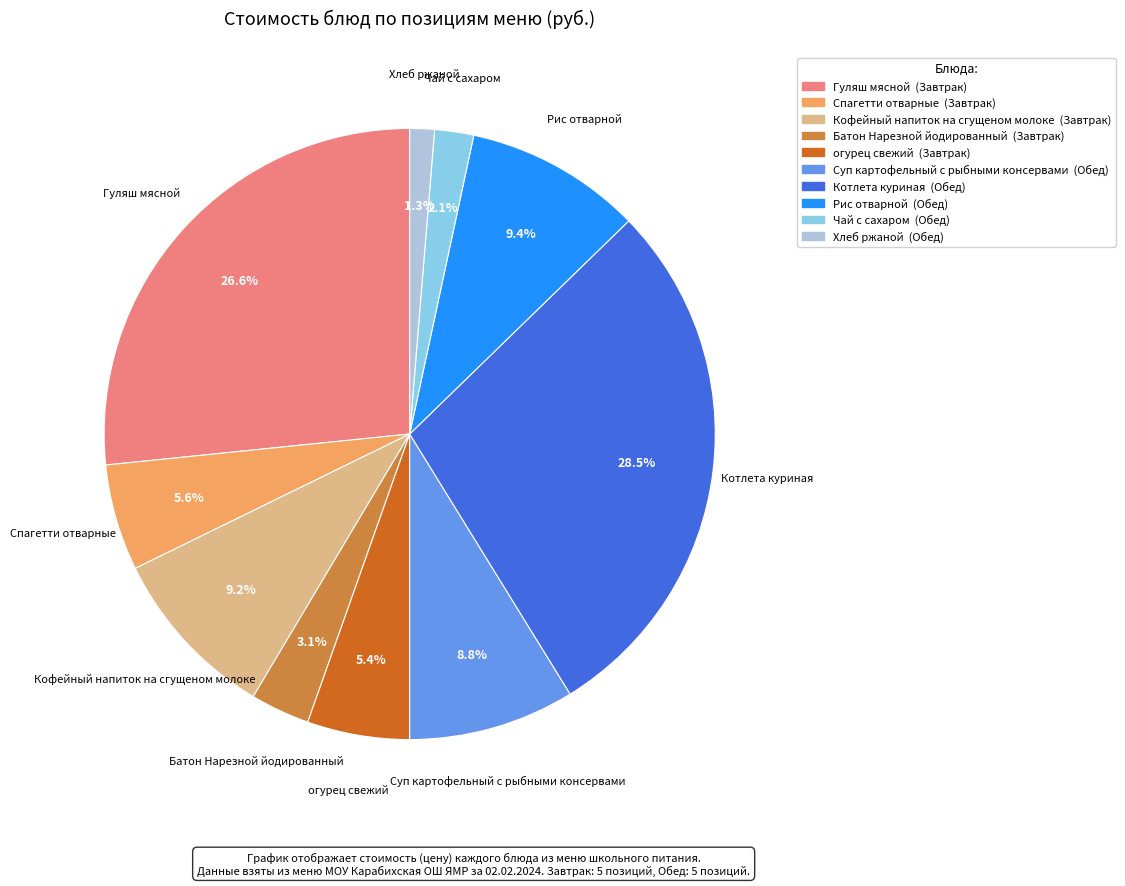

Does any single category account for the majority?

No